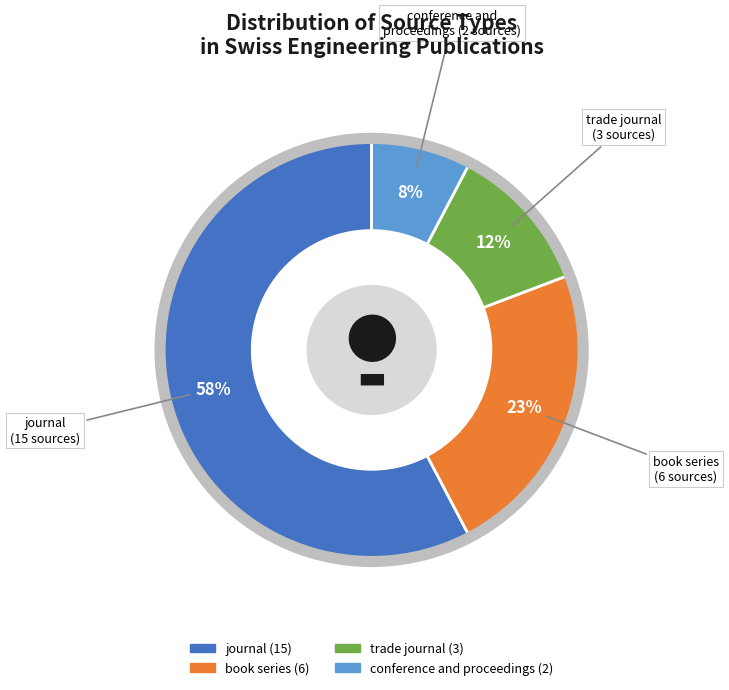

To the nearest percent, what is the combined percentage of book series and trade journal?

35%